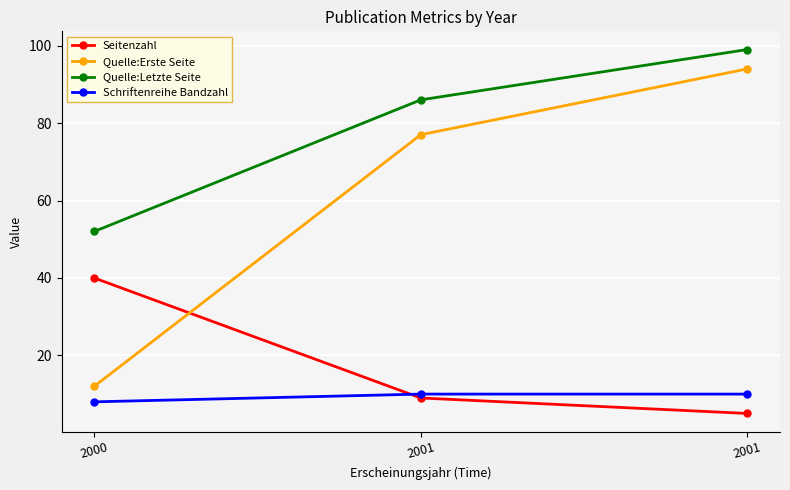

What is the difference between the maximum and minimum values in the Quelle:Erste Seite series?

82